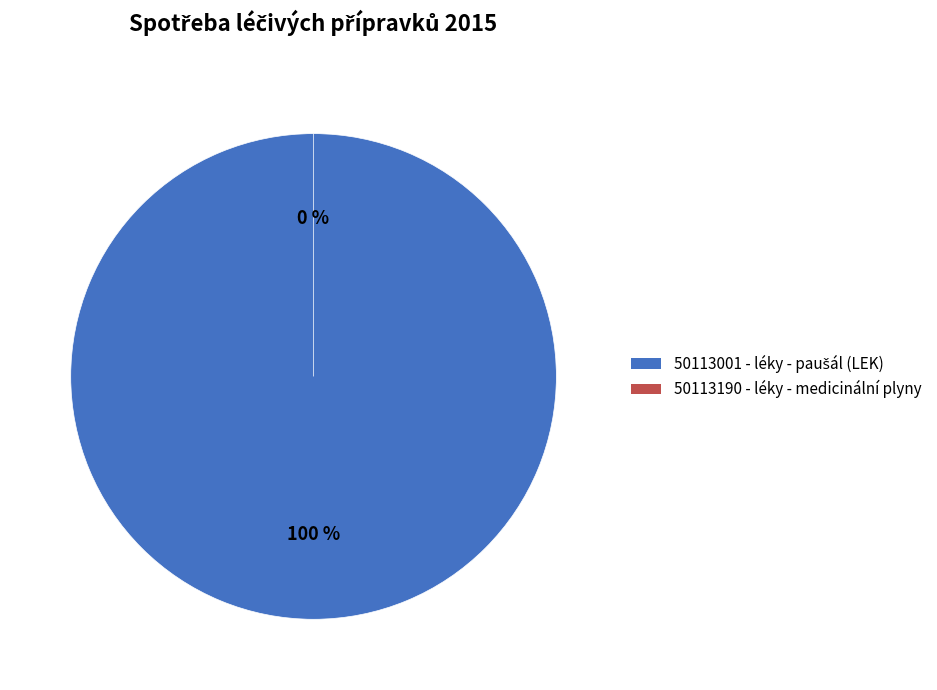

Is it true that 50113190 - léky - medicinální plyny is 0% of the pie?

True